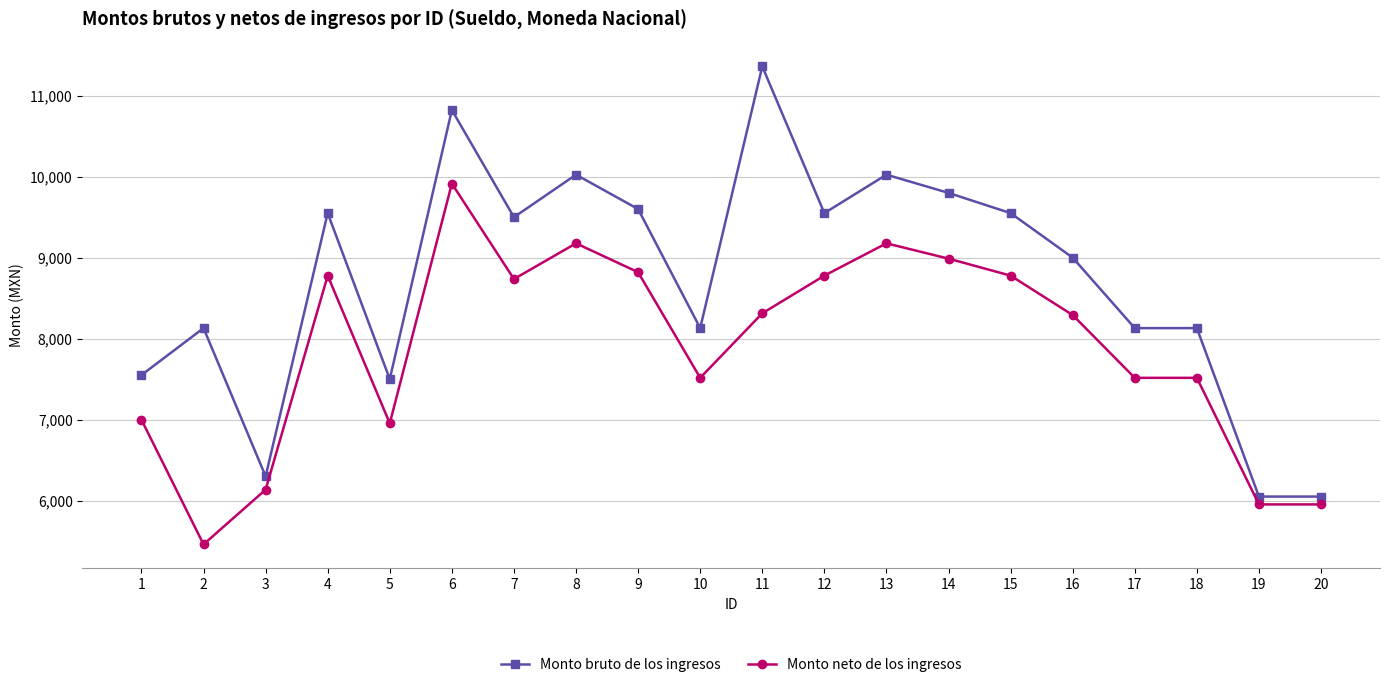

How many series are shown in this chart?

2